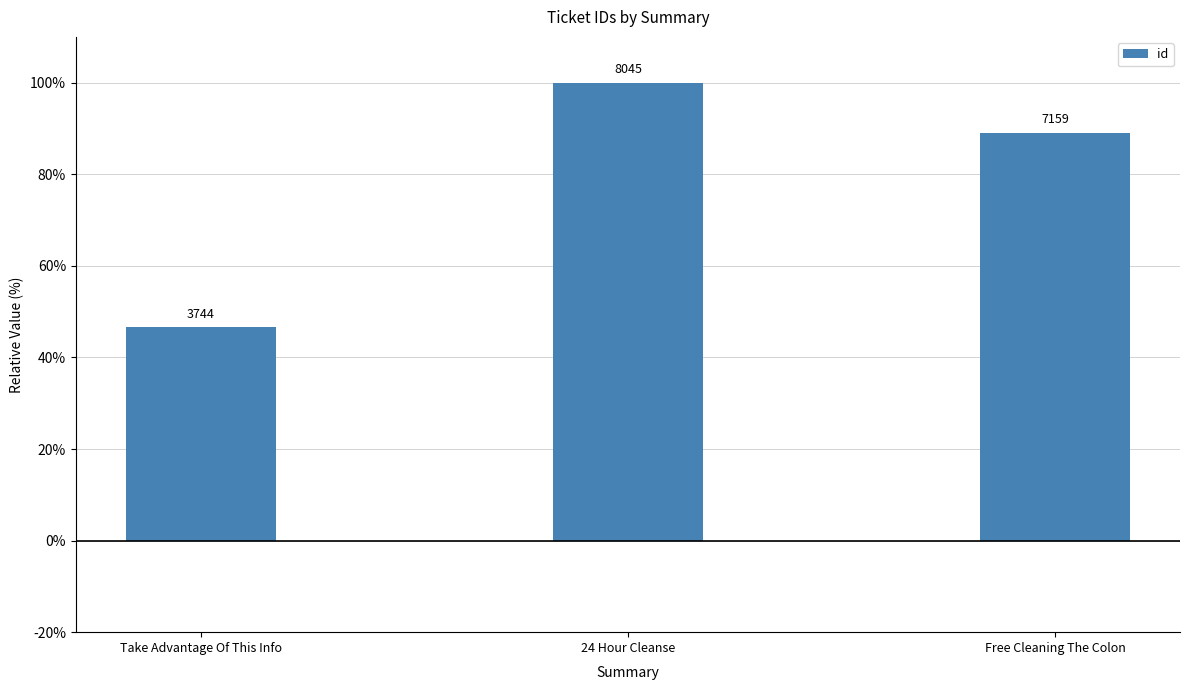

Rank the categories by value from lowest to highest.

Take Advantage Of This Info, Free Cleaning The Colon, 24 Hour Cleanse